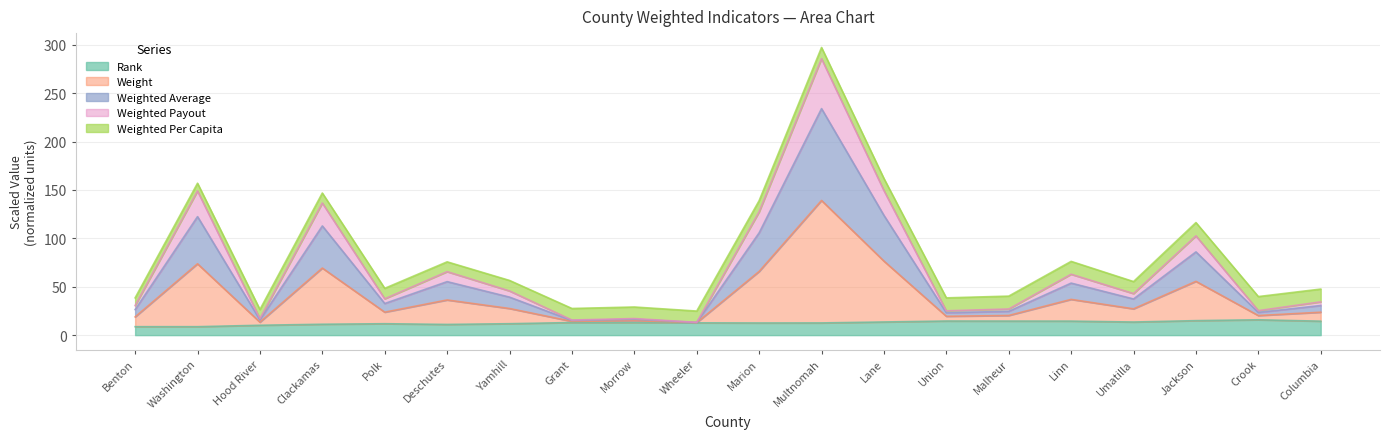

At which category is the sum across all series the highest?

Multnomah